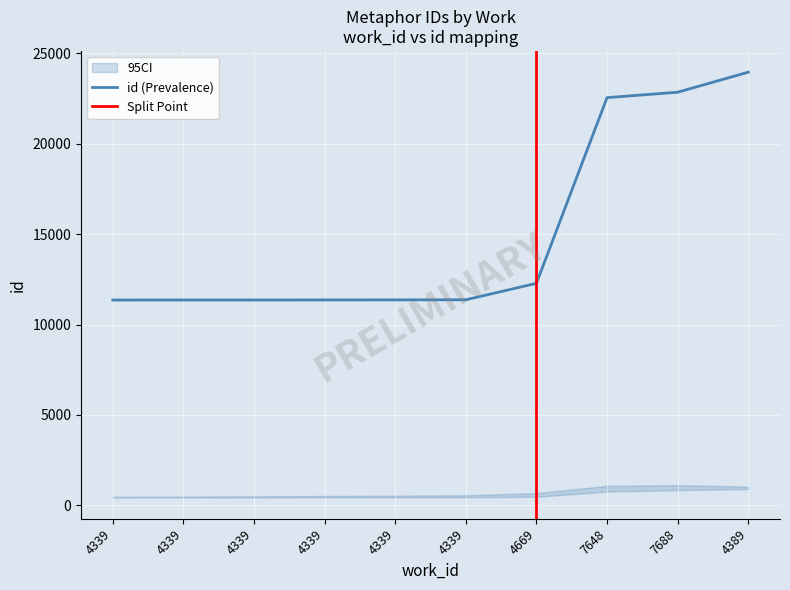

The value at 4339 is 20291. True or false?

False